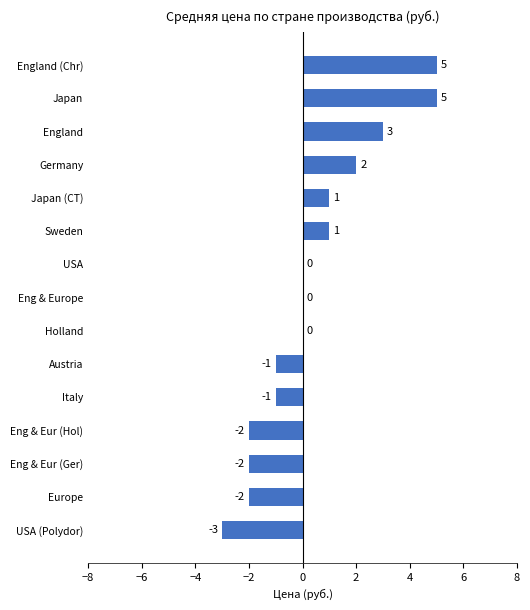

Is it true that the value at England is 5?

False